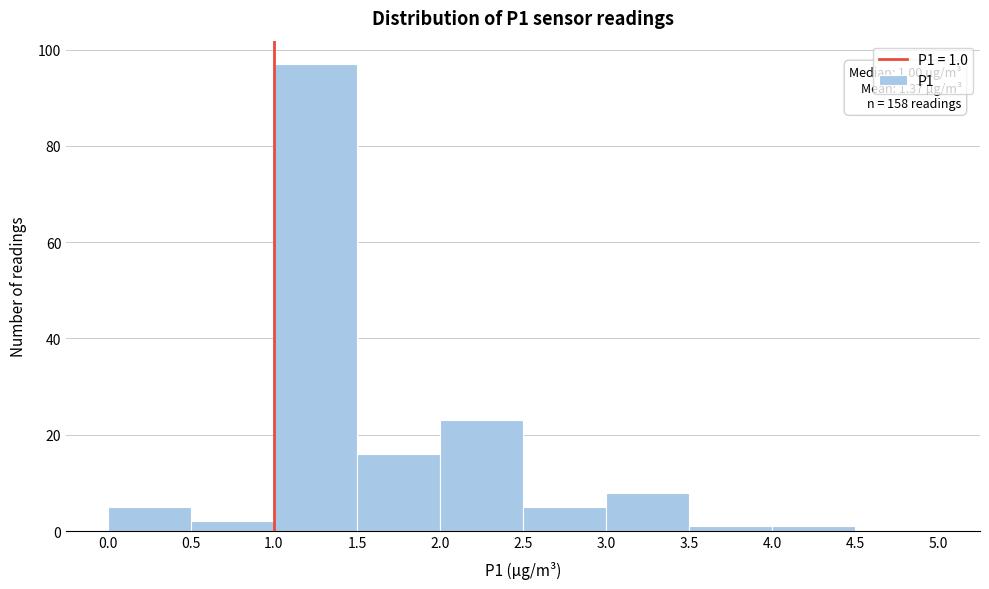

Over which range of the x-axis is the bar tallest?

1.0 to 1.5